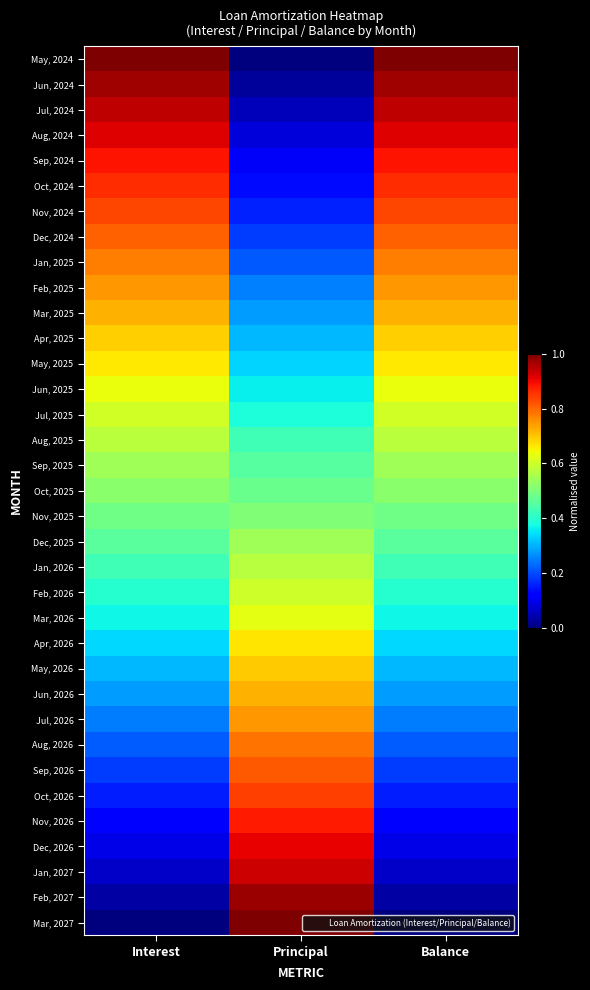

How many data points does each series have?

3